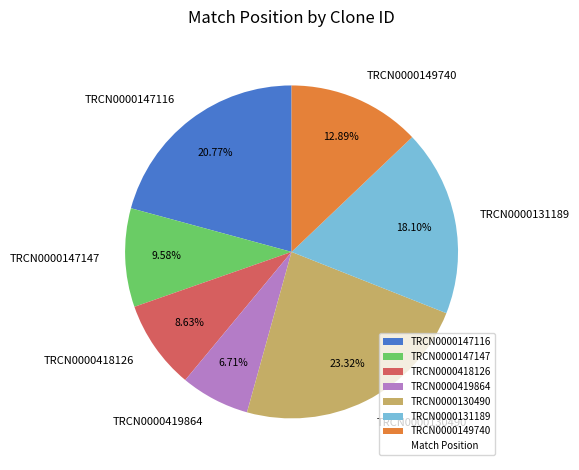

What is the largest slice in the pie chart?

TRCN0000130490